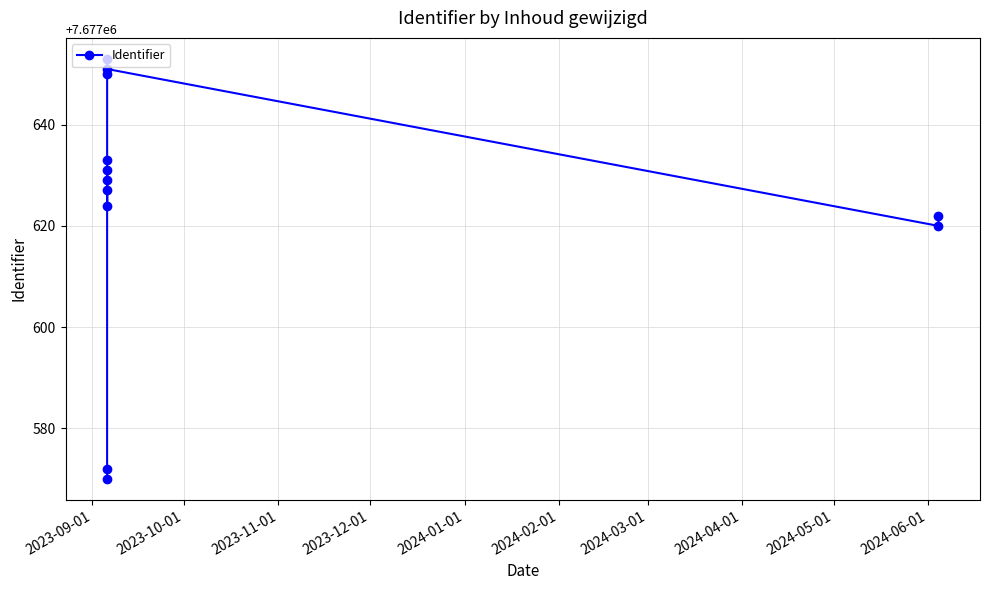

Reading left to right, list all the values displayed in this chart.

7677570	7677572	7677627	7677629	7677631	7677624	7677633	7677653	7677650	7677651	7677620	7677622